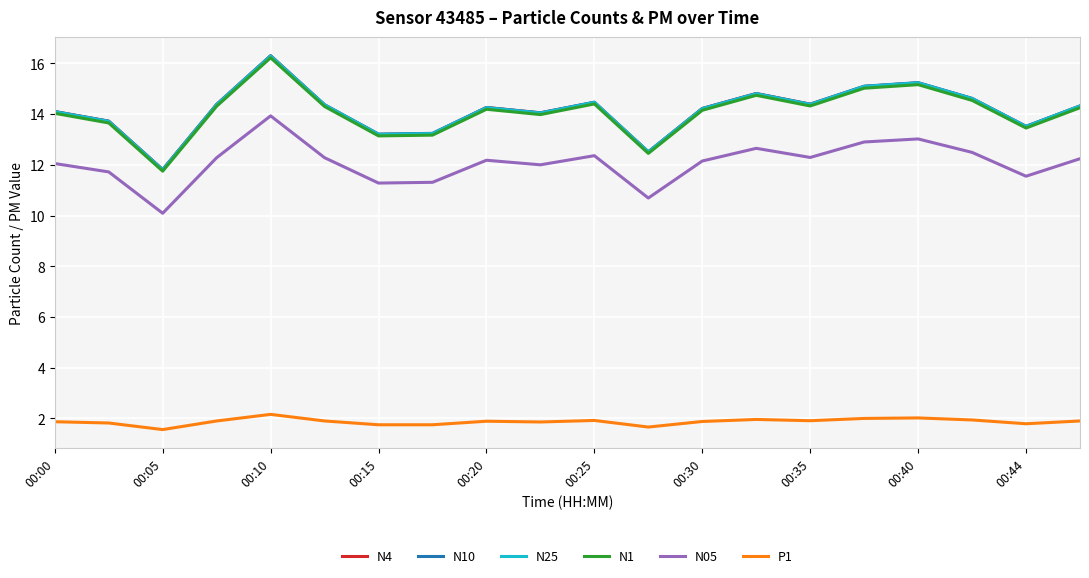

In N1, how many points are lower than both neighbors (excluding endpoints)?

6